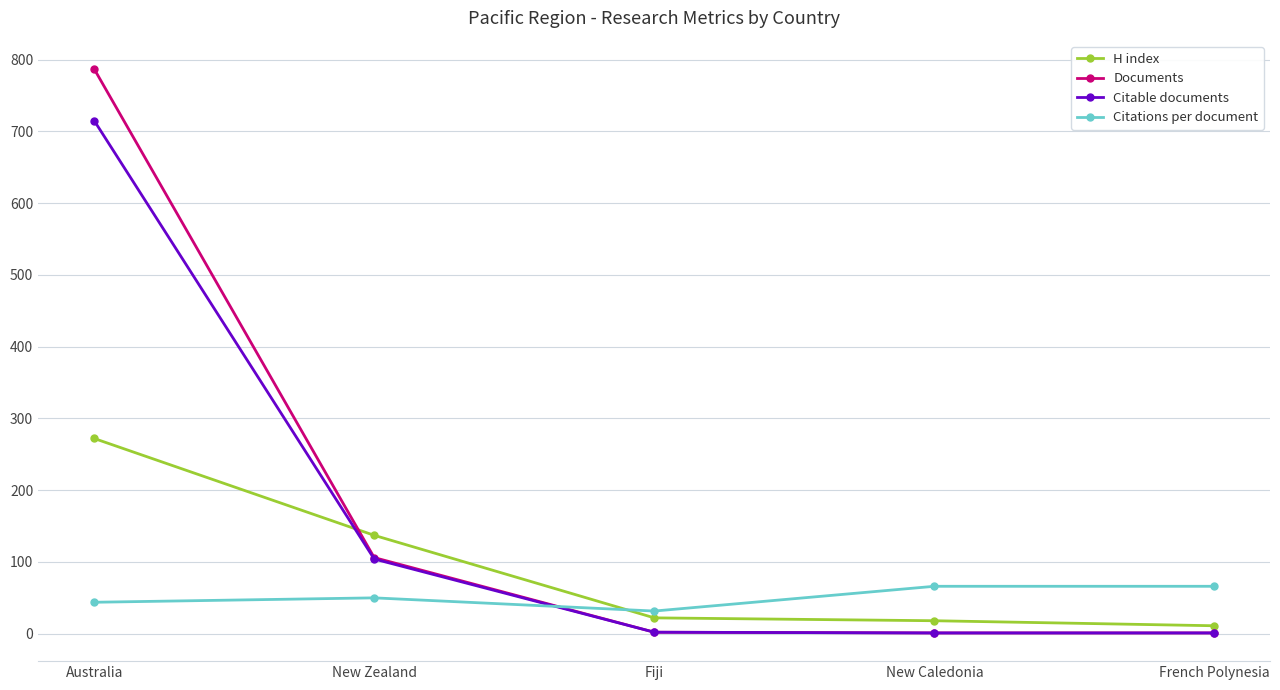

Does the chart have visible grid lines?

Yes